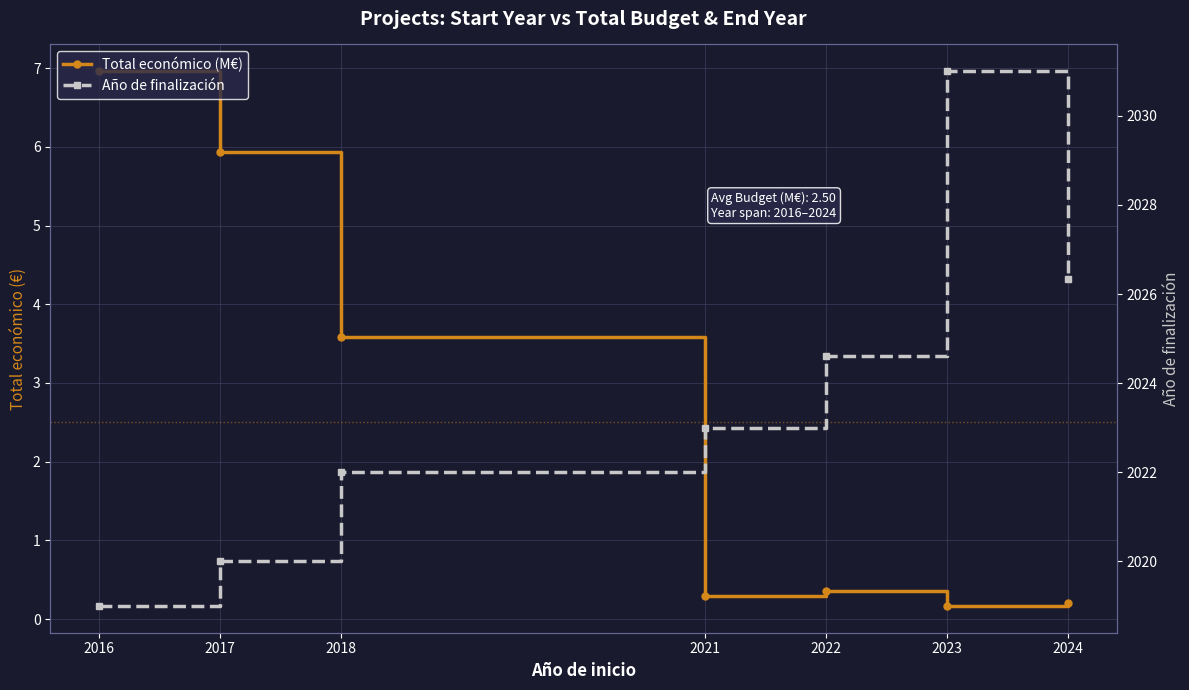

Which series changed the most between 2016 and 2024?

Año de finalización